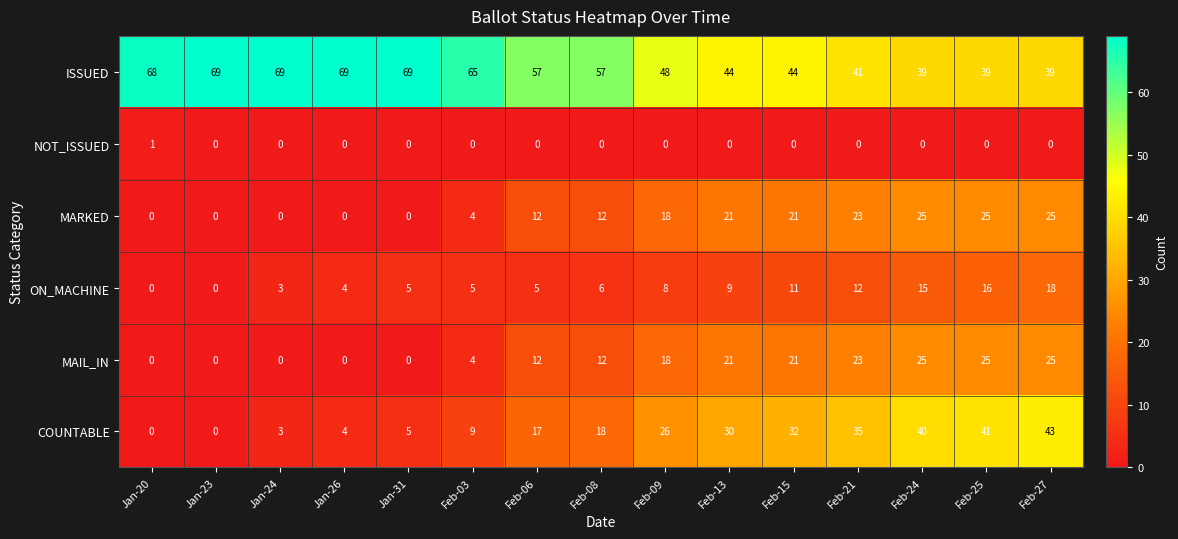

What is the maximum value shown in the chart?

69